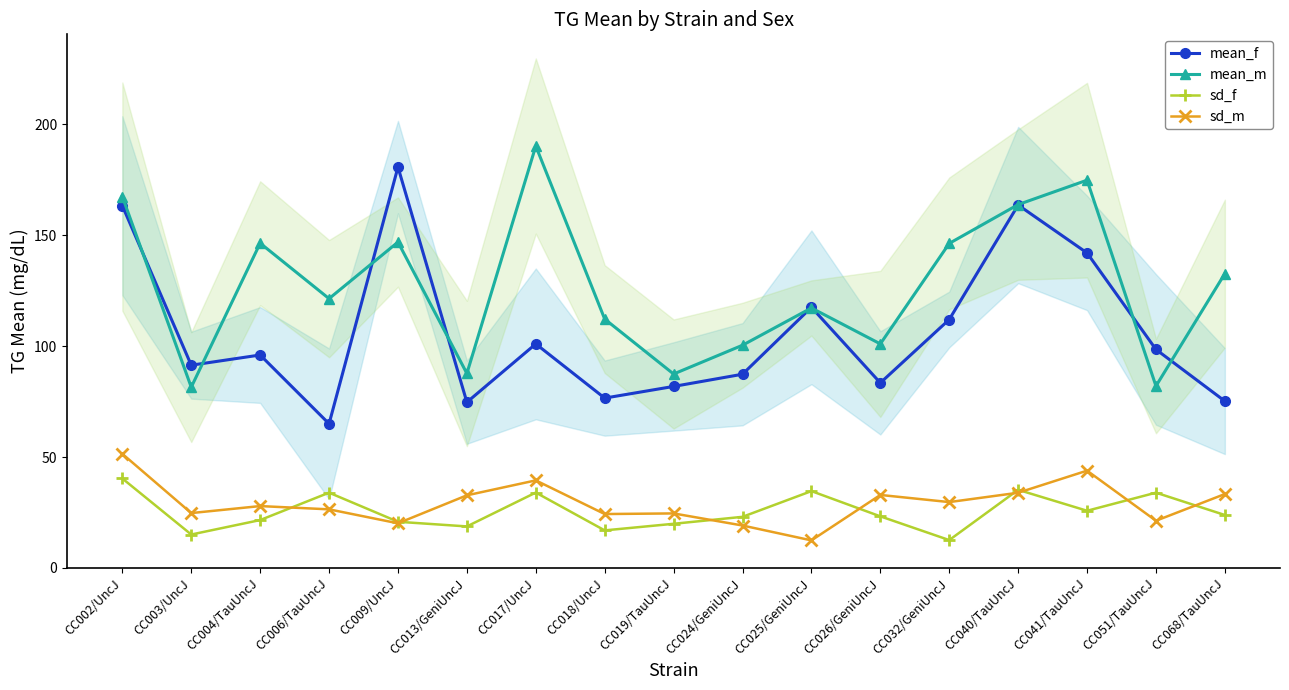

What is the difference between the highest and lowest values at CC041/TauUncJ?

149.0